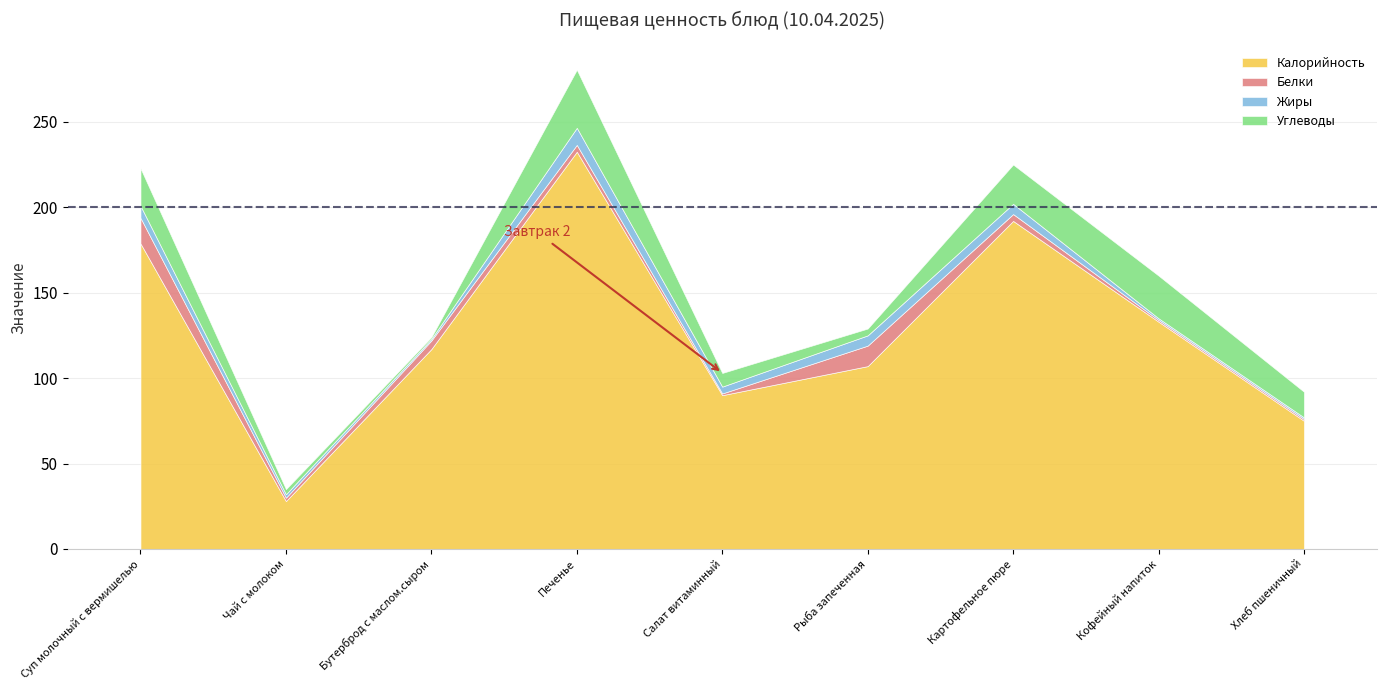

What is the difference between the second highest and second lowest values in the Калорийность series?

117.0